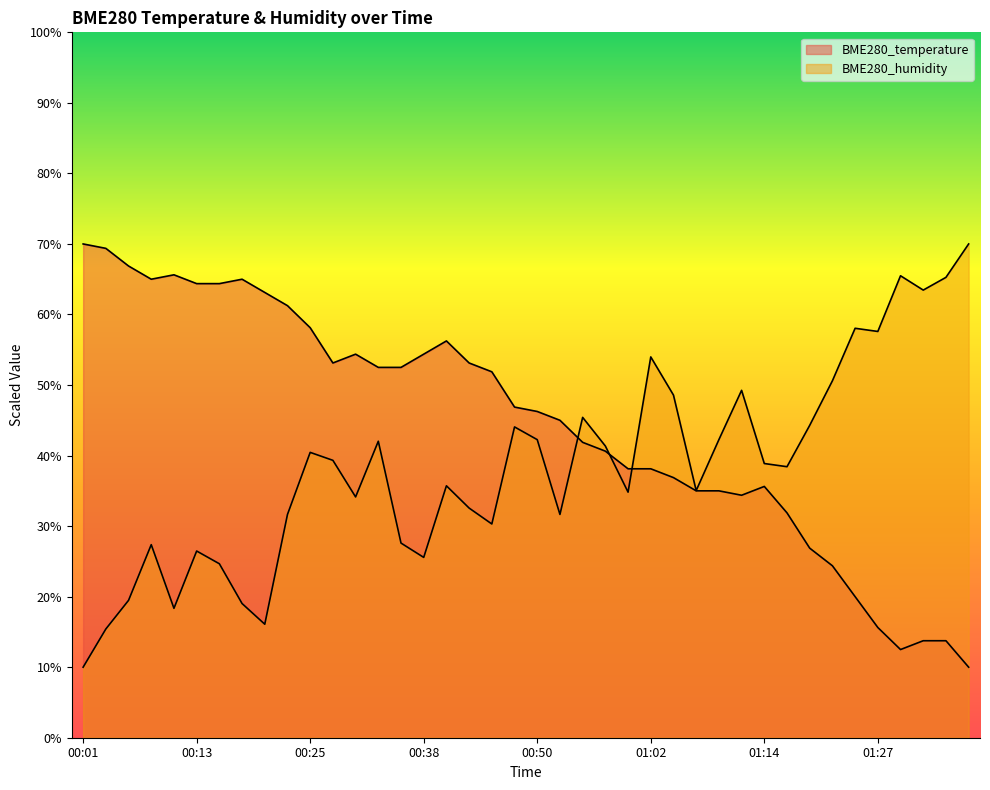

What is the maximum value shown in the chart?

70.0